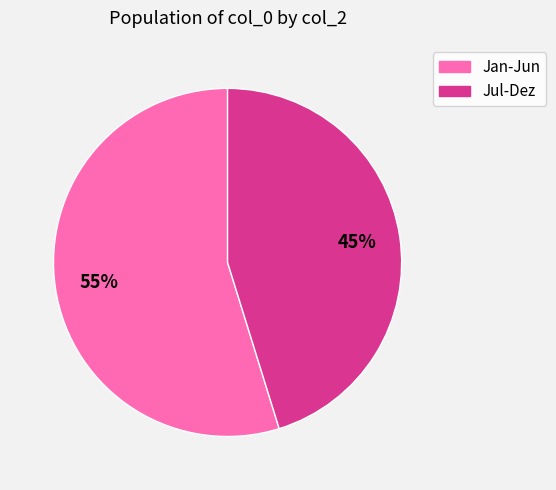

Is there any slice that represents more than half of the pie?

Yes